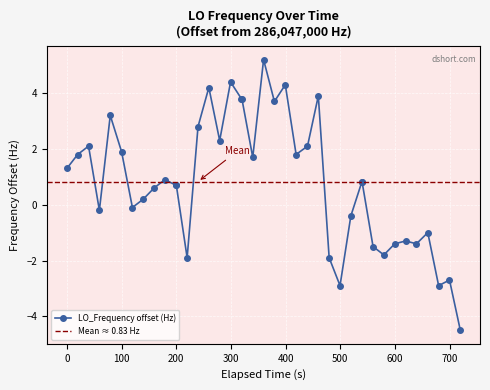

What is the value of the LO_Frequency offset (Hz) point at the 20th from the left?

1.7